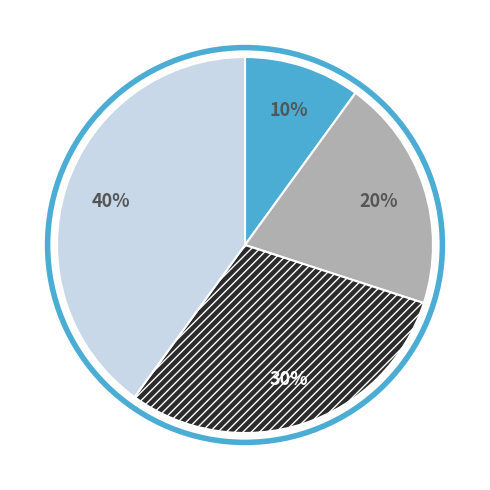

To the nearest percent, what is the average slice percentage?

25%